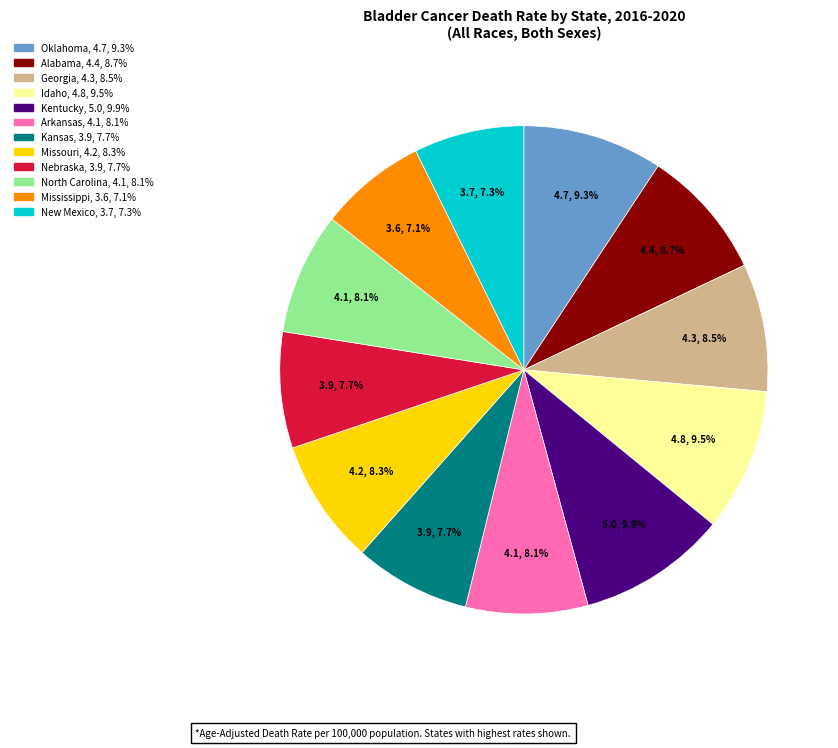

To the nearest percent, what is the combined percentage of Nebraska and Arkansas?

16%